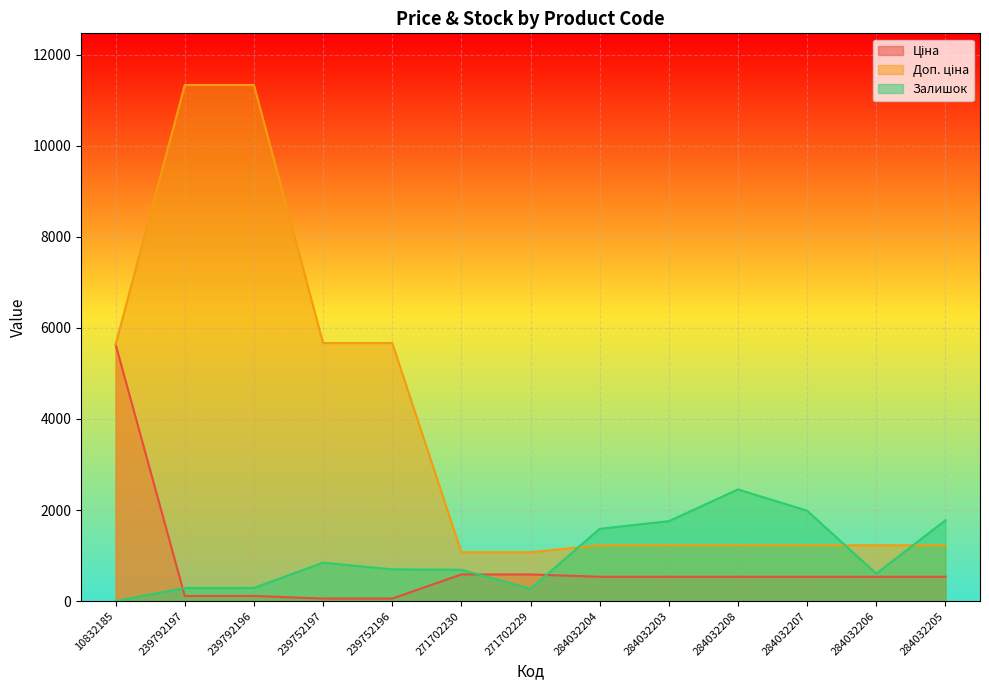

What is the label of the 13th point from the right?

10832185